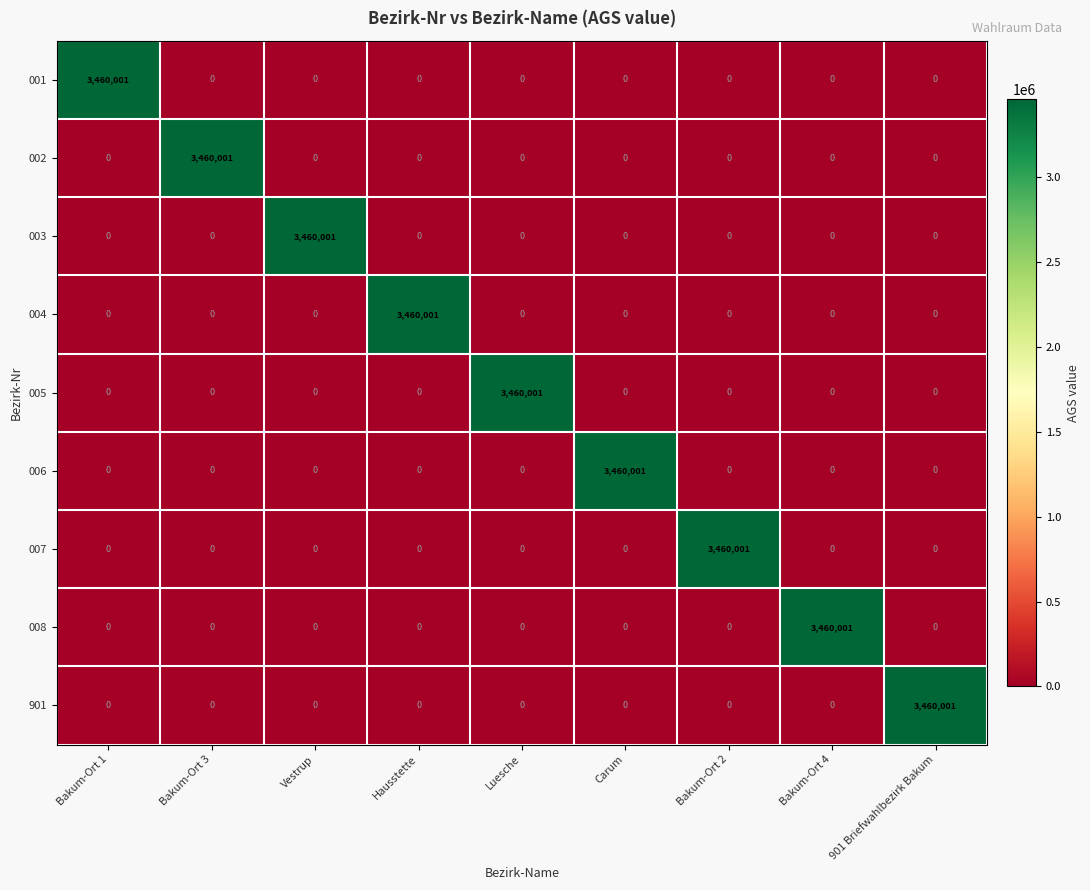

At how many categories does at least one series exceed 1010131?

9